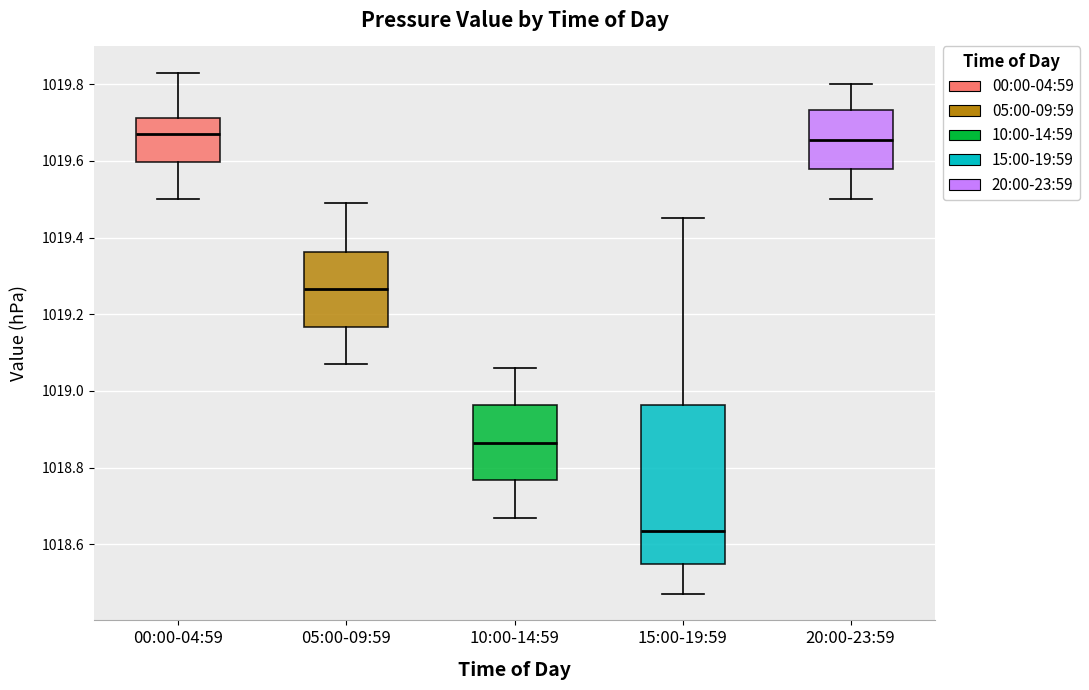

Comparing the boxes themselves (not the whiskers), which one is the tallest?

15:00-19:59